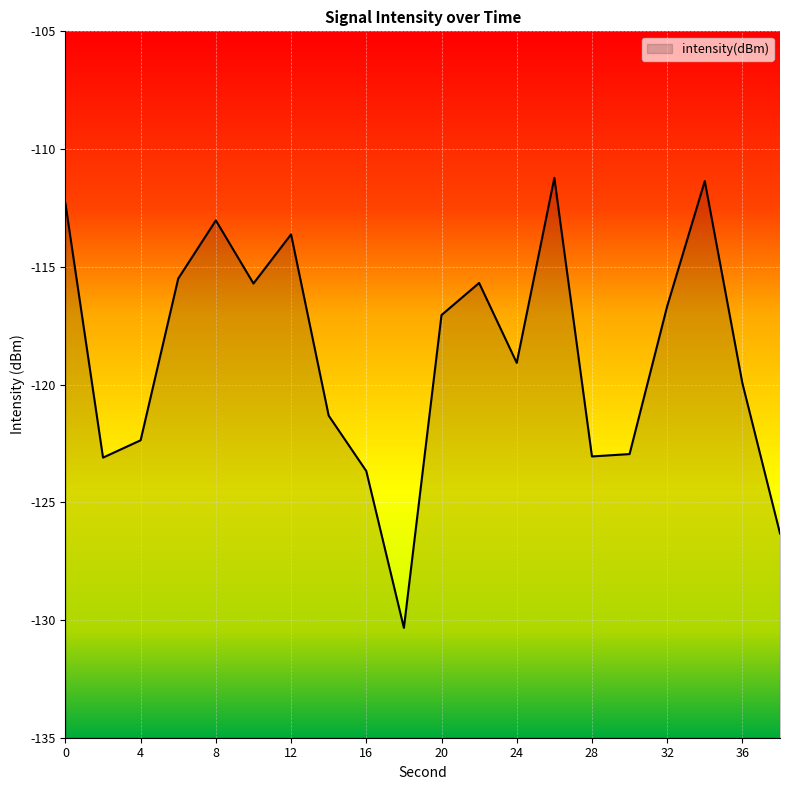

What is the difference between the maximum and second lowest values?

15.1